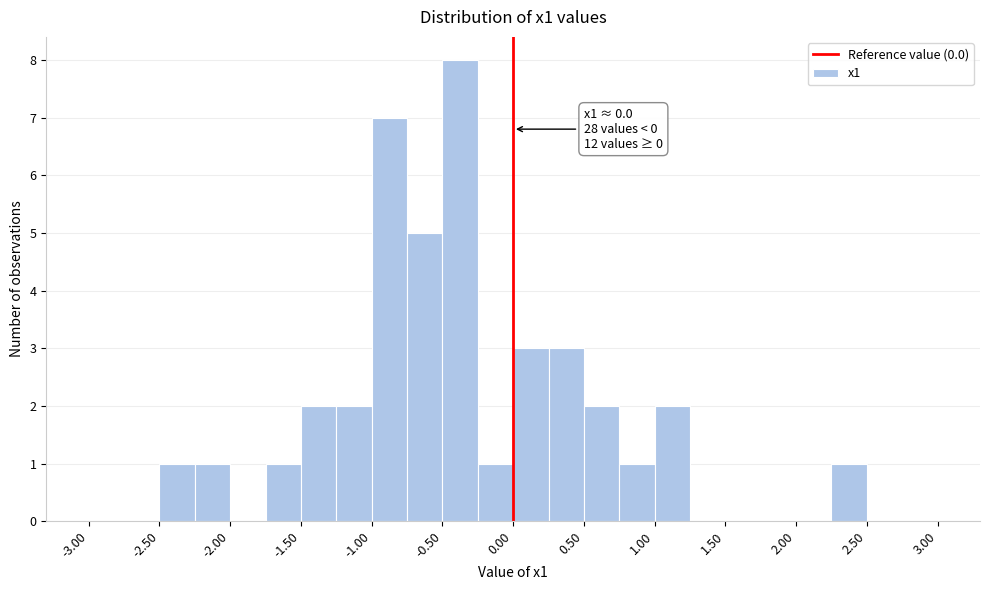

Over which range of the x-axis is the bar tallest?

-0.50 to -0.25